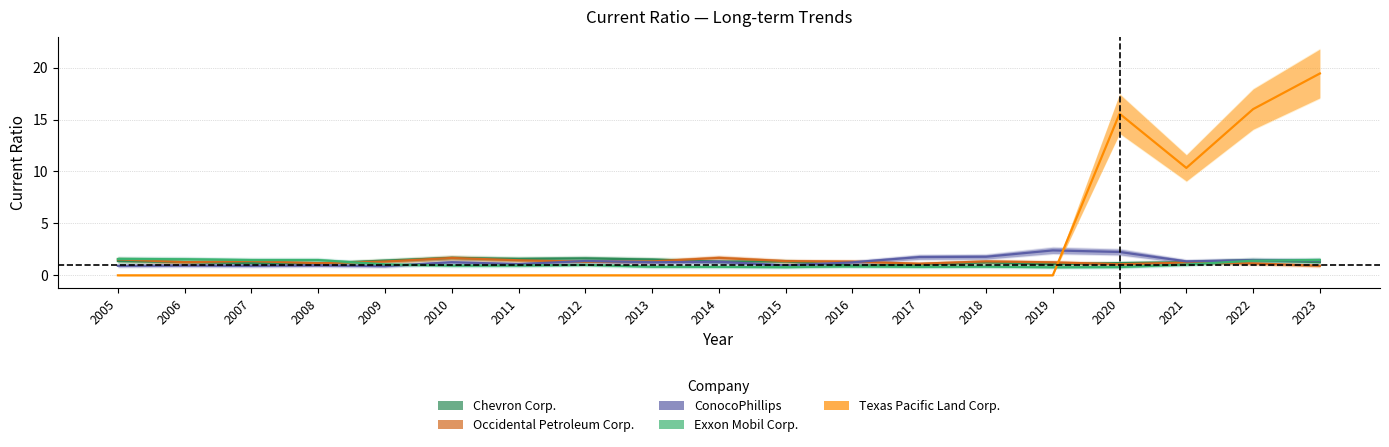

At how many categories does at least one series exceed 14?

3